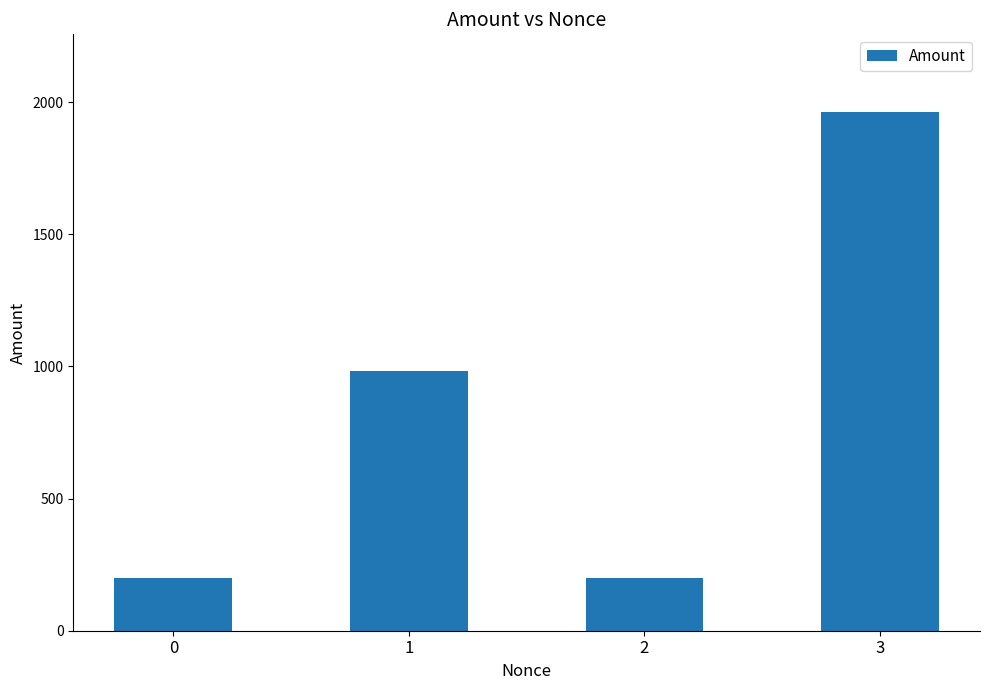

What is the sum of the values at 2 and 0?

398.9